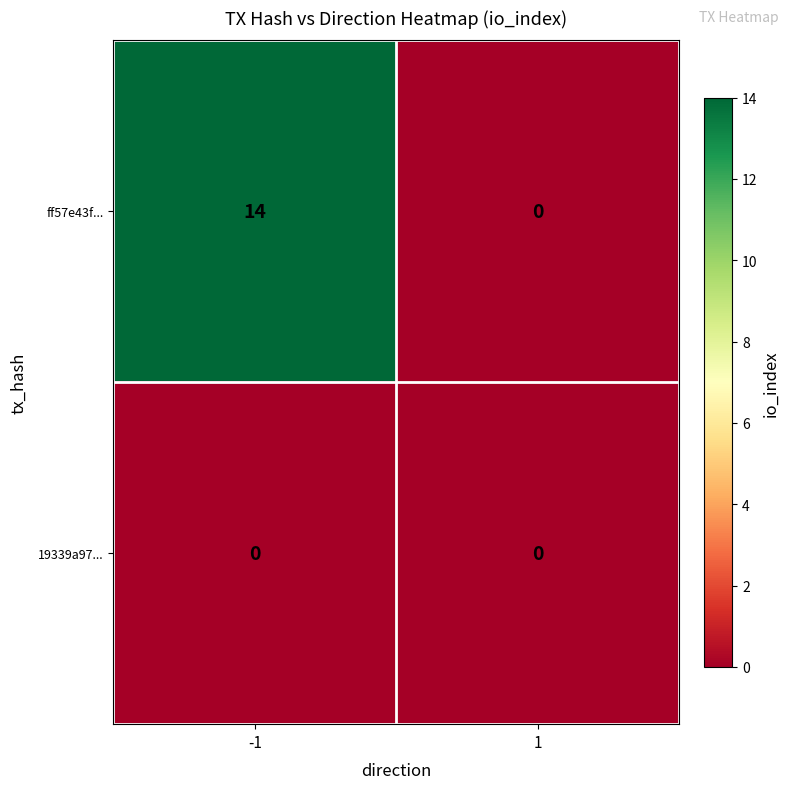

Rank the categories by ff57e43f... value from highest to lowest.

-1, 1